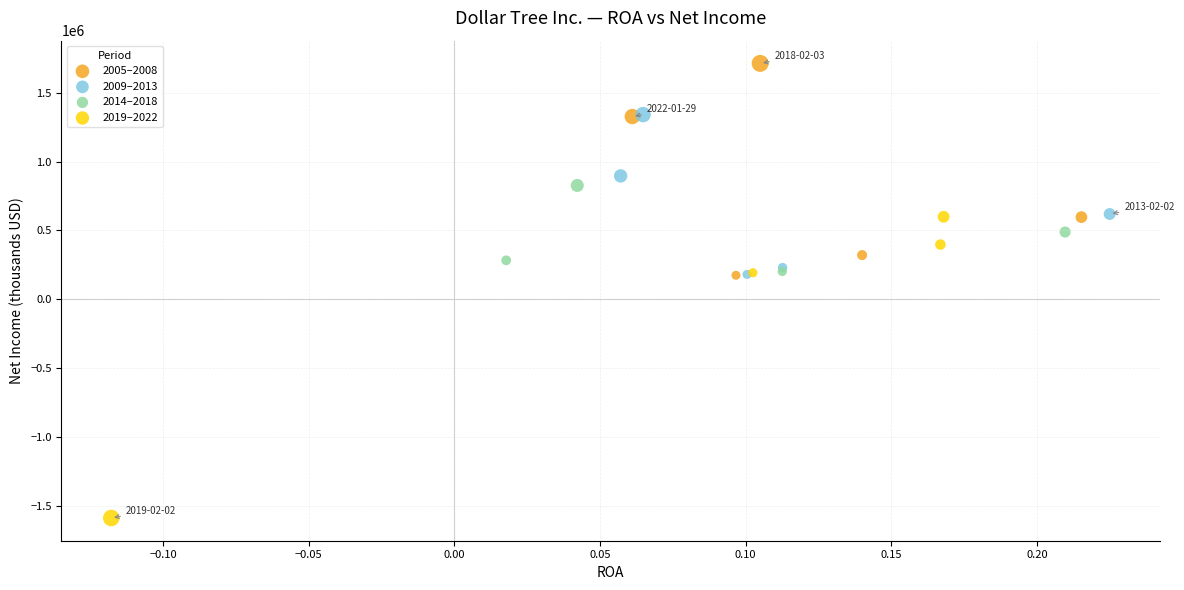

Which series contains the lowest Y value?

2019–2022